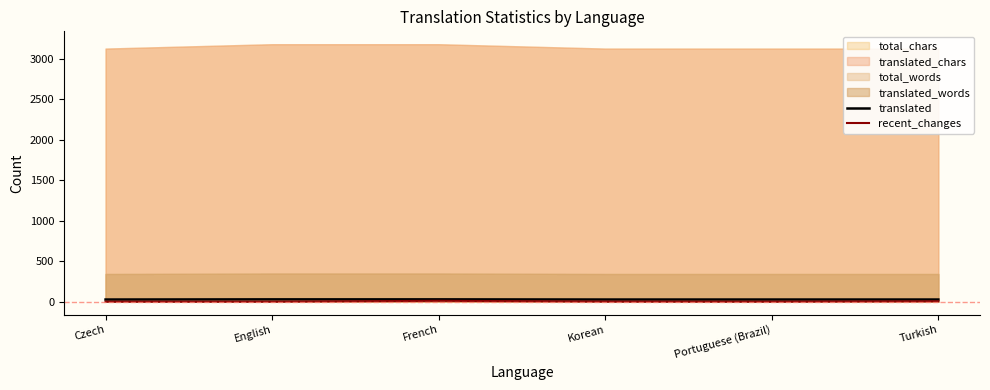

Is it true that recent_changes equals 0 at Czech?

True